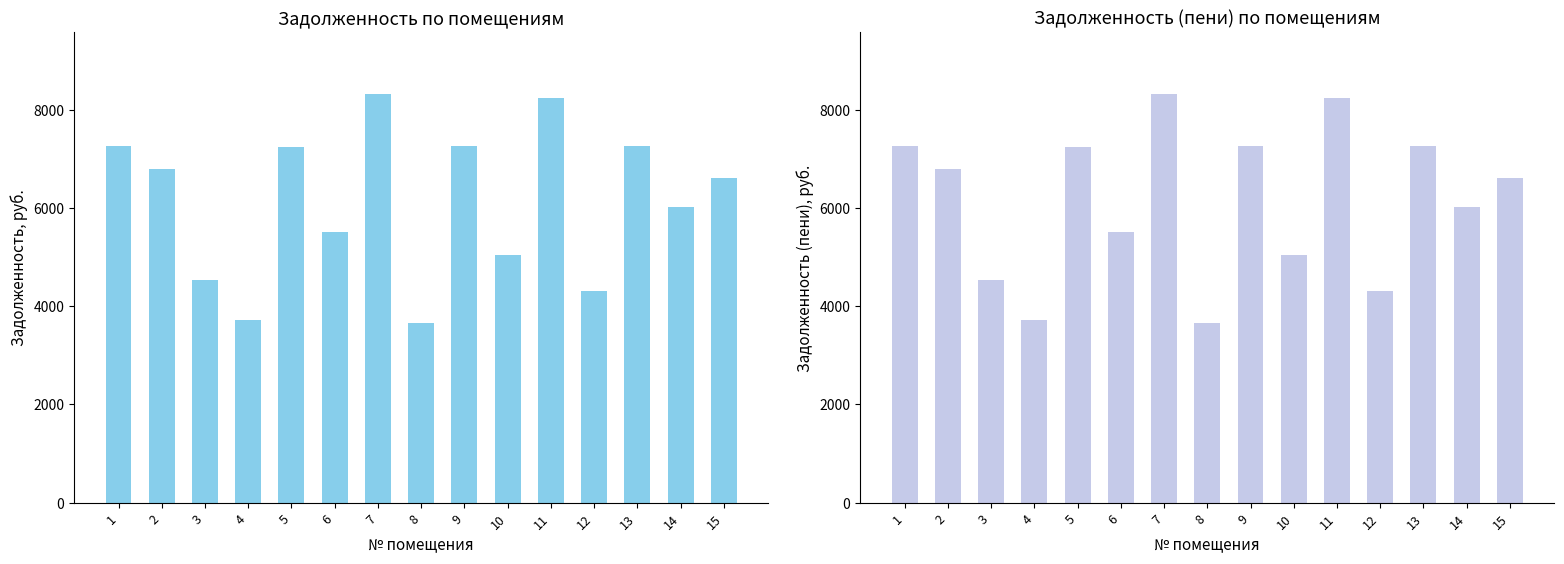

Reading right to left, what are all the values shown in this chart?

задолженность: 15=6611.5	14=6017.9	13=7275.0	12=4306.8	11=8241.1	10=5051.8	9=7275.0	8=3655.0	7=8334.2	6=5517.4	5=7251.7	4=3724.8	3=4539.6	2=6797.8	1=7275.0
задолженность (пени): 15=6611.5	14=6017.9	13=7275.0	12=4306.8	11=8241.1	10=5051.8	9=7275.0	8=3655.0	7=8334.2	6=5517.4	5=7251.7	4=3724.8	3=4539.6	2=6797.8	1=7275.0